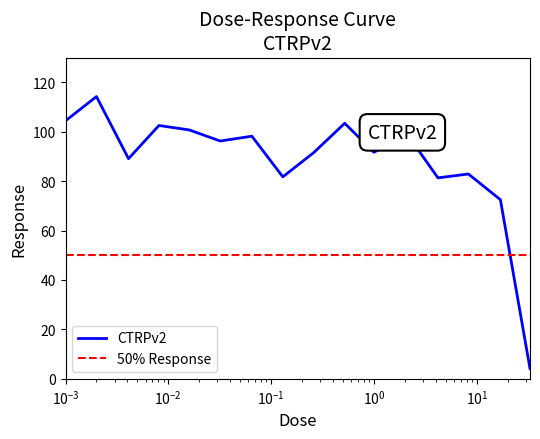

Is it true that the value at 0.26 is 29.1?

False